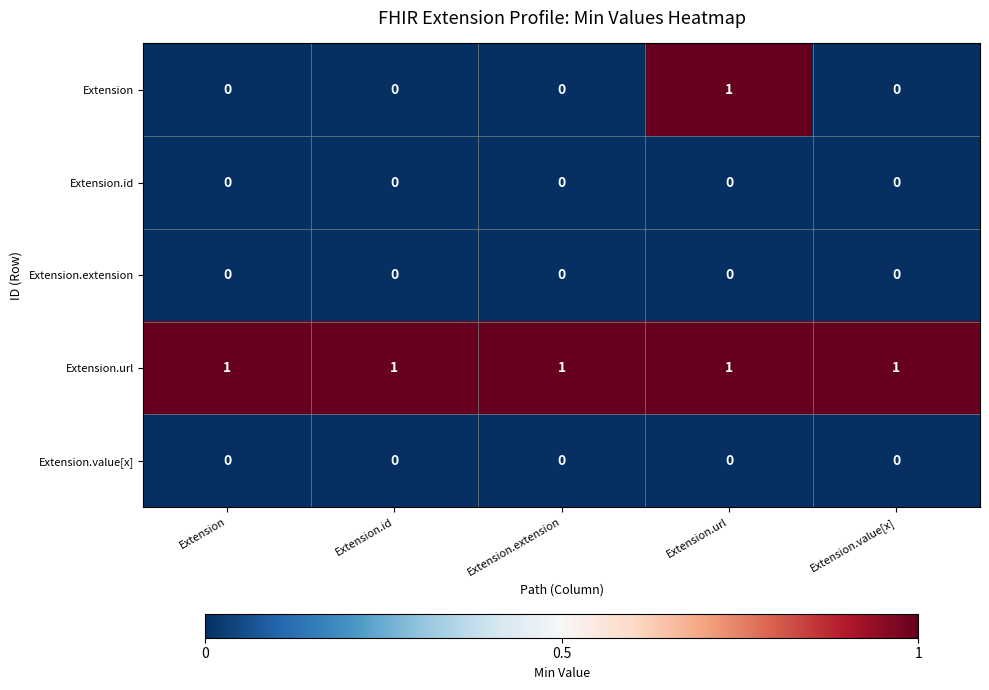

What is the sum of all Extension.url values?

5